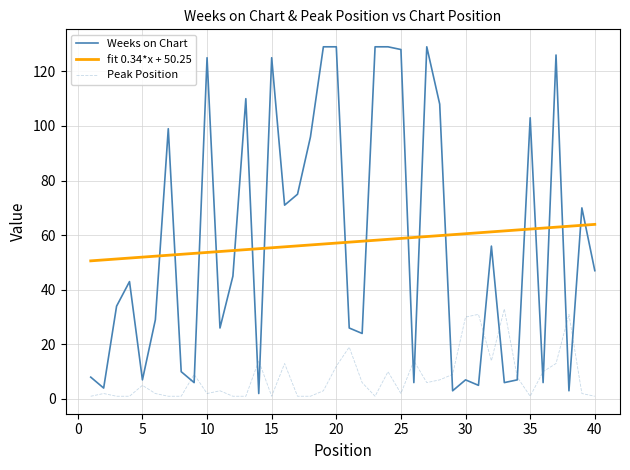

Which series has the largest range (max minus min)?

Weeks on Chart